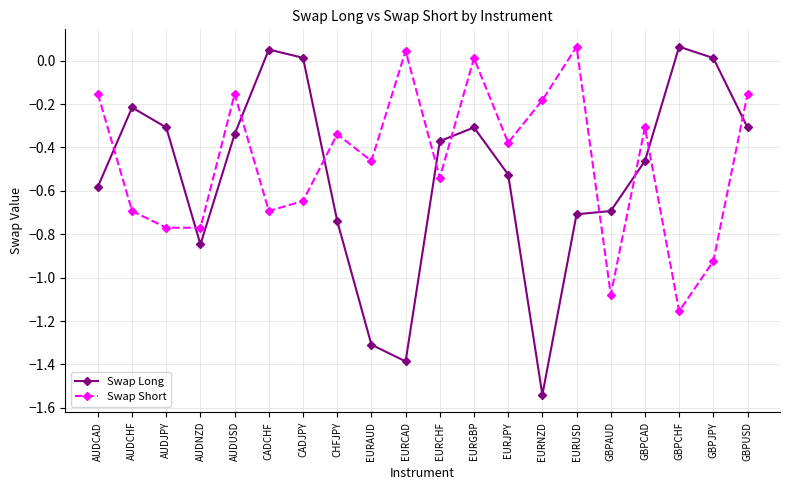

At which category is the sum across all series the highest?

EURGBP